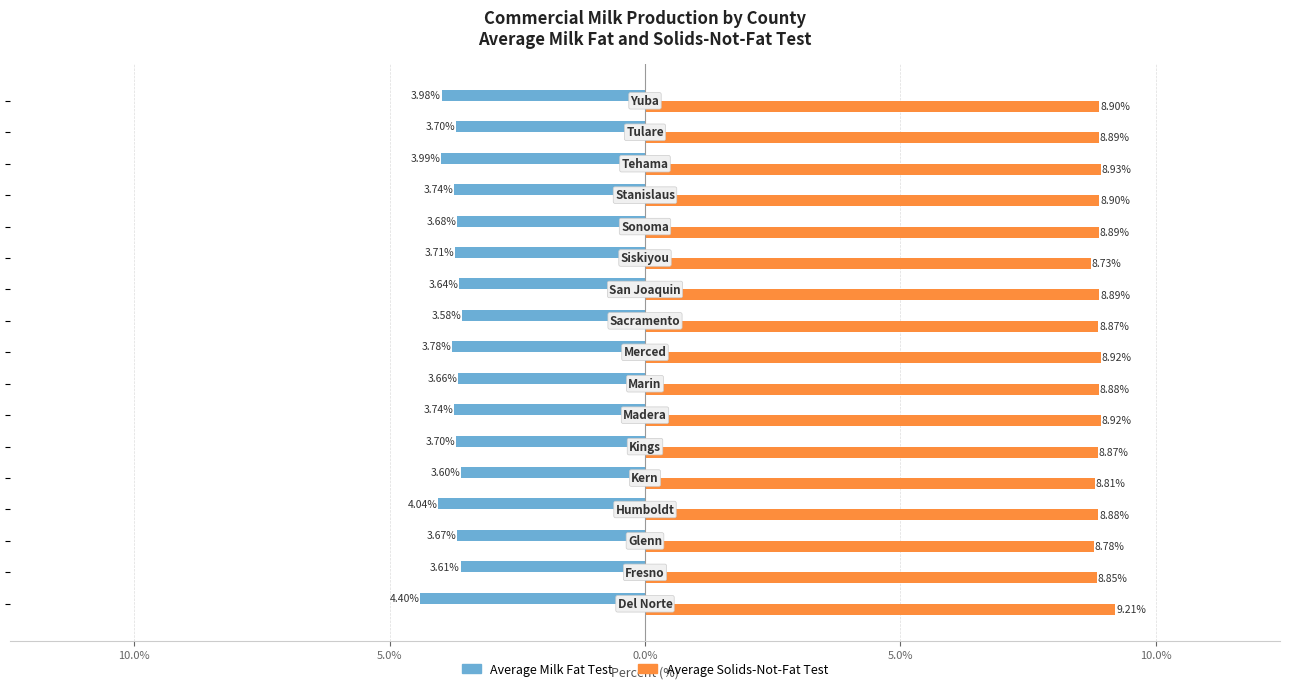

Reading left to right, extract all data points from this chart.

Average Milk Fat Test: -4.4	-3.6	-3.7	-4.0	-3.6	-3.7	-3.7	-3.7	-3.8	-3.6	-3.6	-3.7	-3.7	-3.7	-4.0	-3.7	-4.0
Average Solids-Not-Fat Test: 9.2	8.8	8.8	8.9	8.8	8.9	8.9	8.9	8.9	8.9	8.9	8.7	8.9	8.9	8.9	8.9	8.9